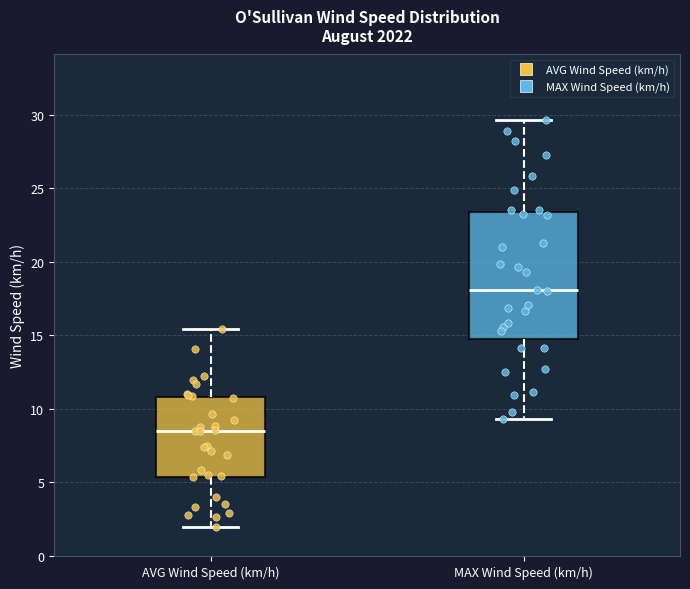

Which box has the lowest median line?

AVG Wind Speed (km/h)